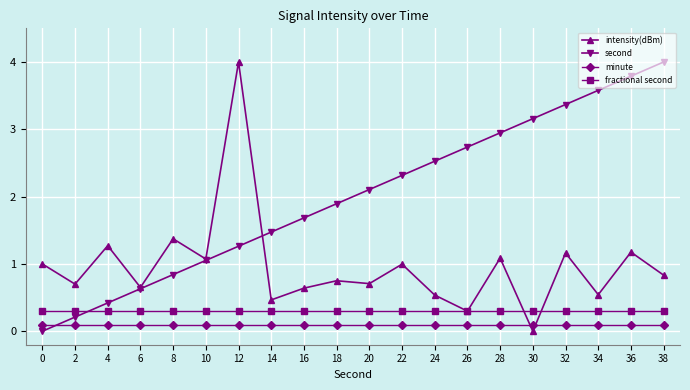

True or false: second has more than 0 points higher than both neighbors.

False